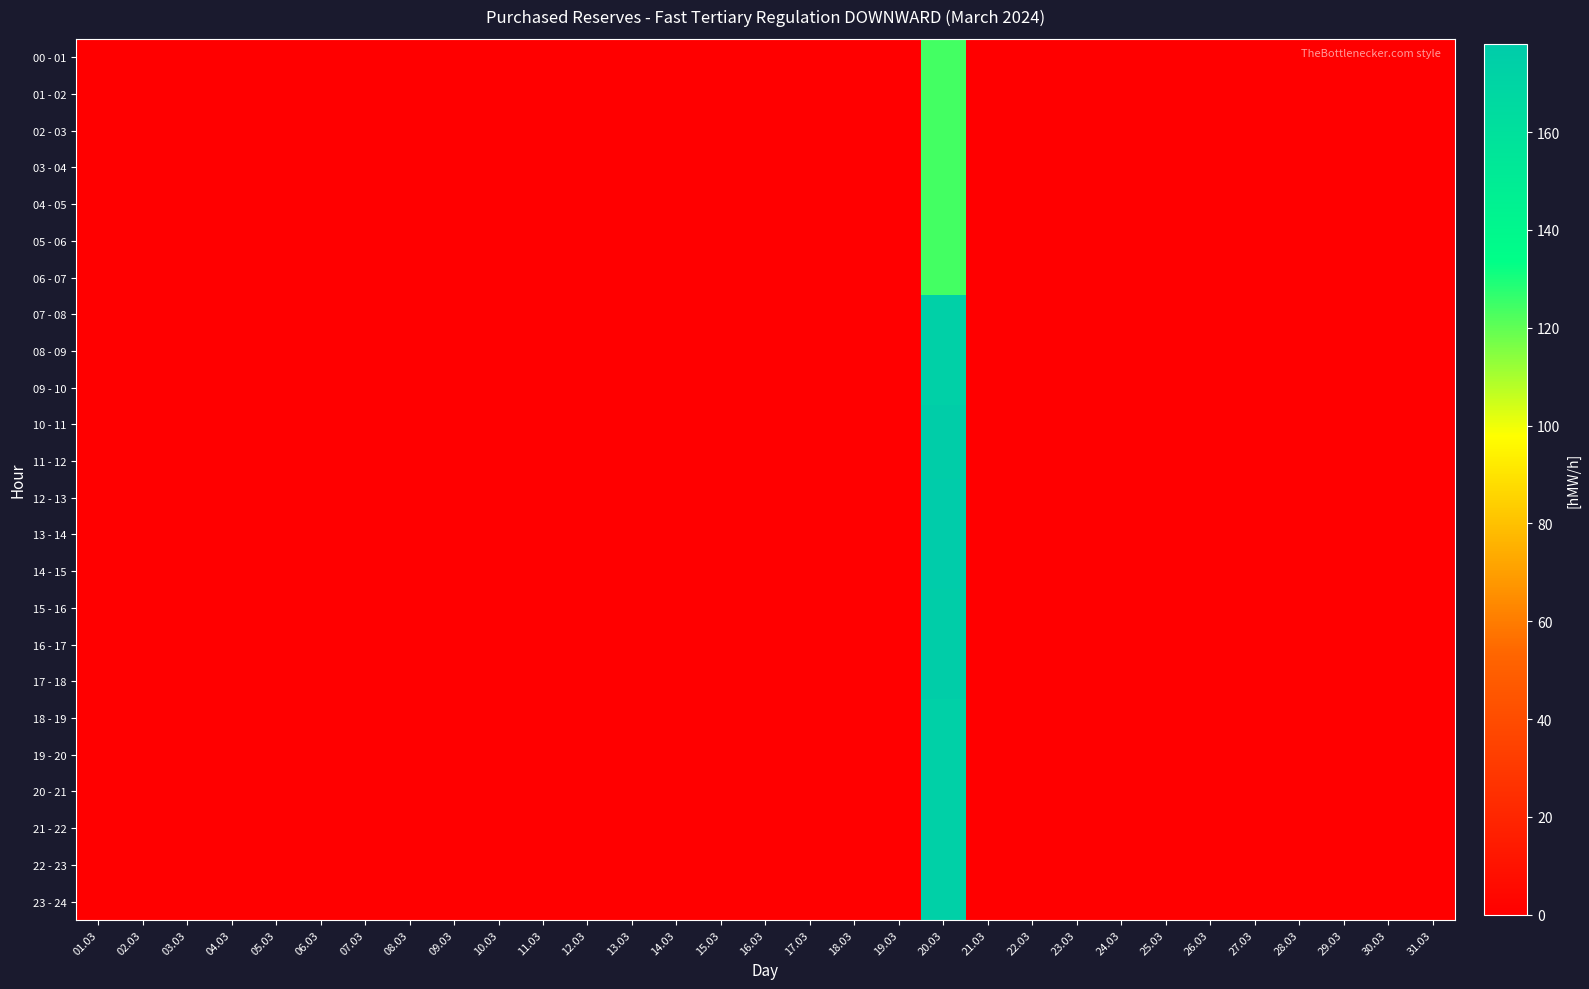

Between 02.03 and 08.03, which series saw the biggest shift?

00 - 01